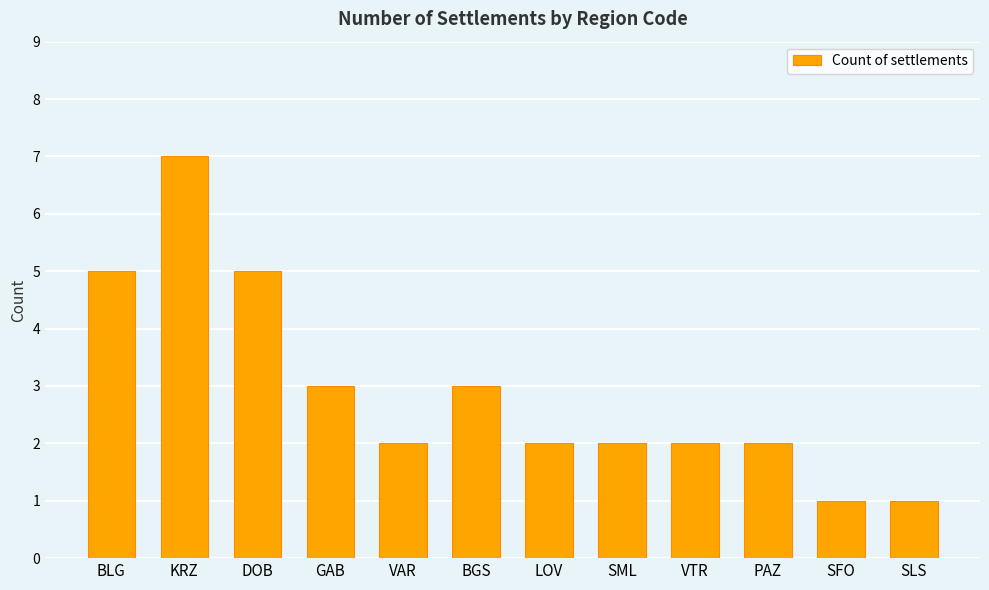

What is the value of the 4th bar from the left?

3